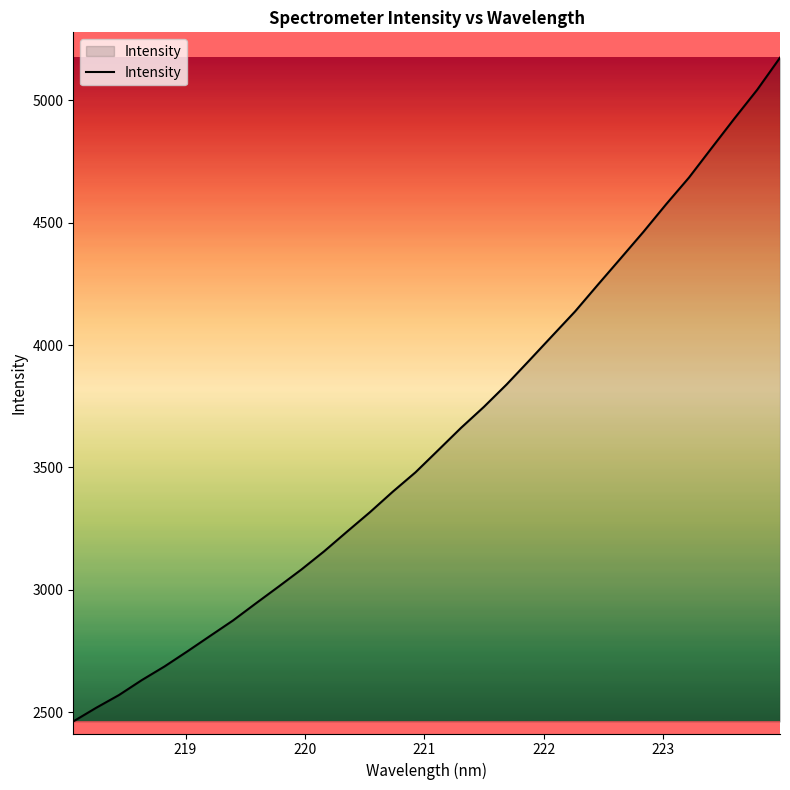

What is the greatest value displayed?

5173.5